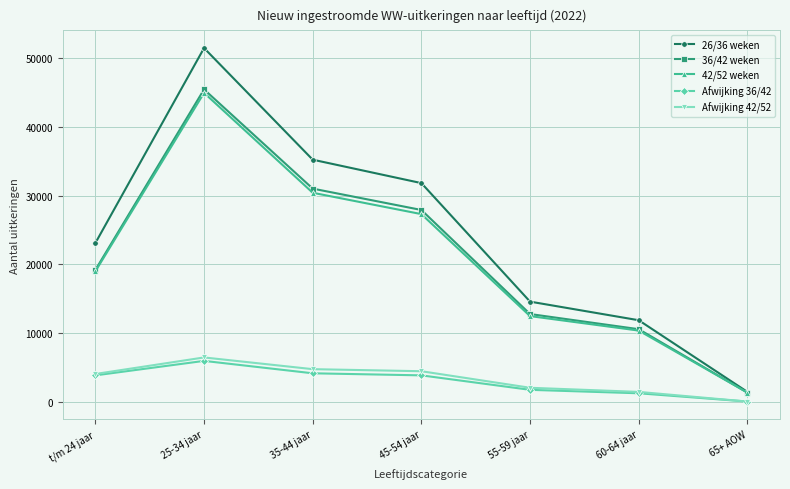

Which category has the lowest value across all series?

65+ AOW